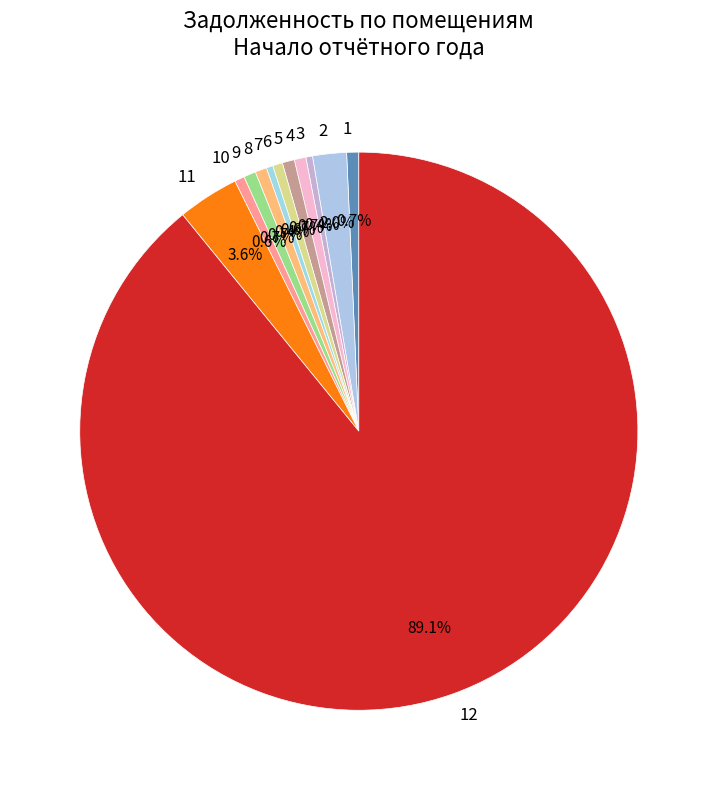

Approximately how many times larger is the value at 10 compared to 8?

0.9